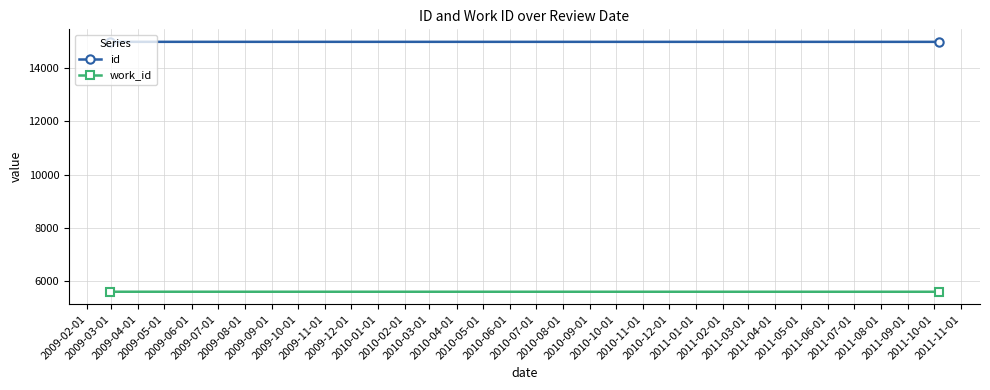

At which label is id closest to 14984?

2009-03-01